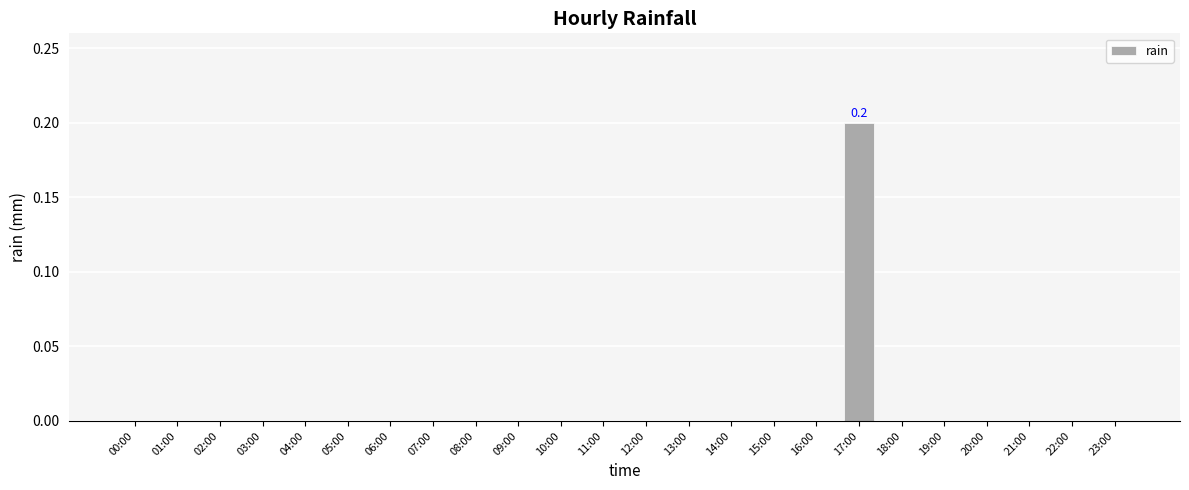

Are the bars horizontal?

No